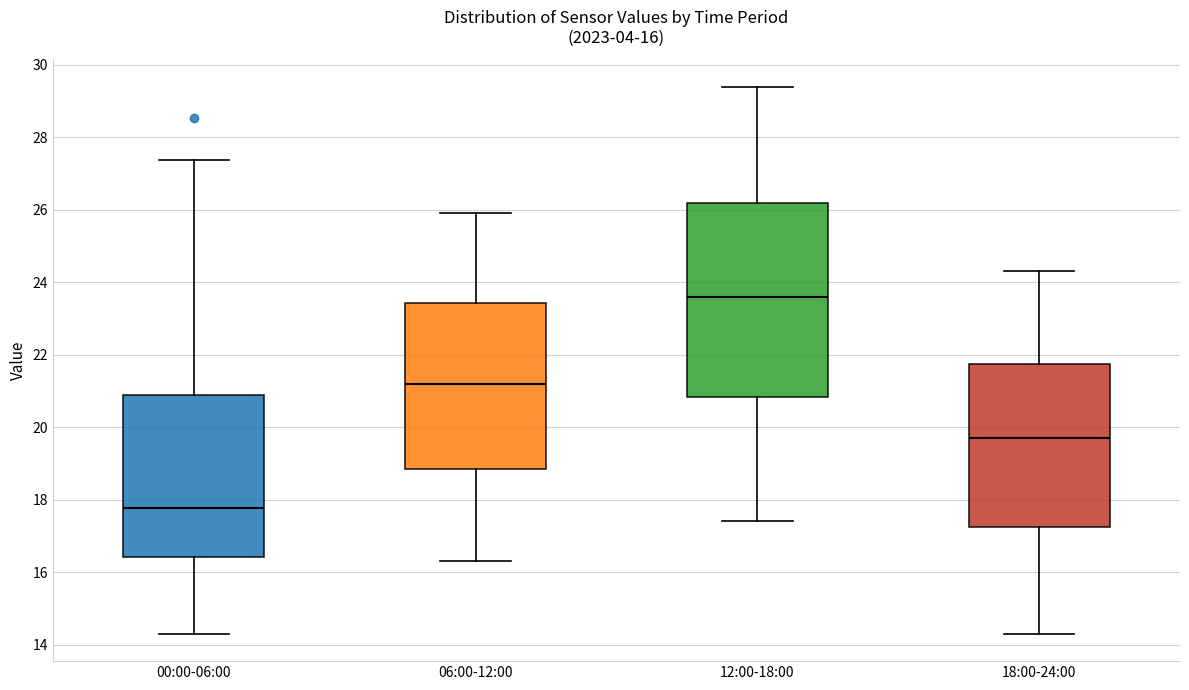

Comparing the boxes themselves (not the whiskers), which one is the tallest?

12:00-18:00